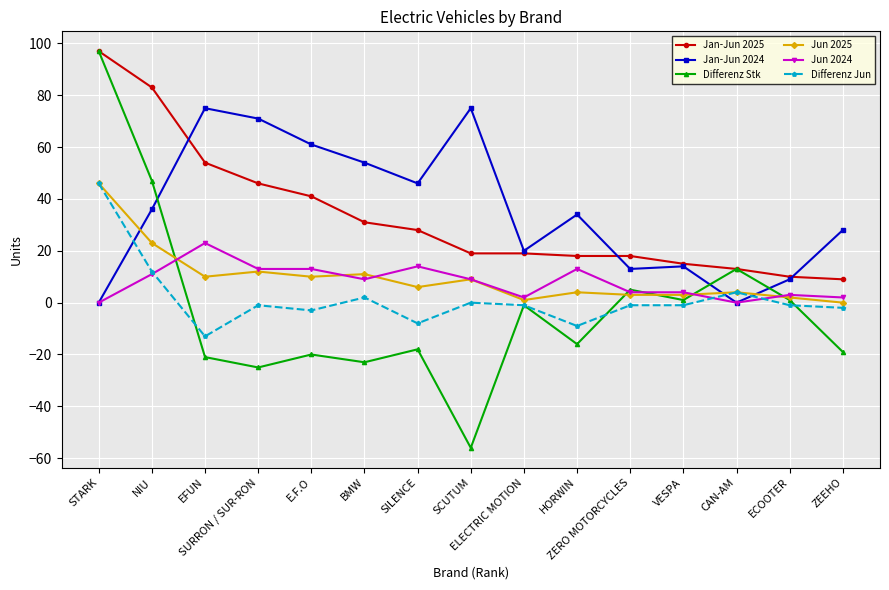

At which category is the sum across all series the highest?

STARK